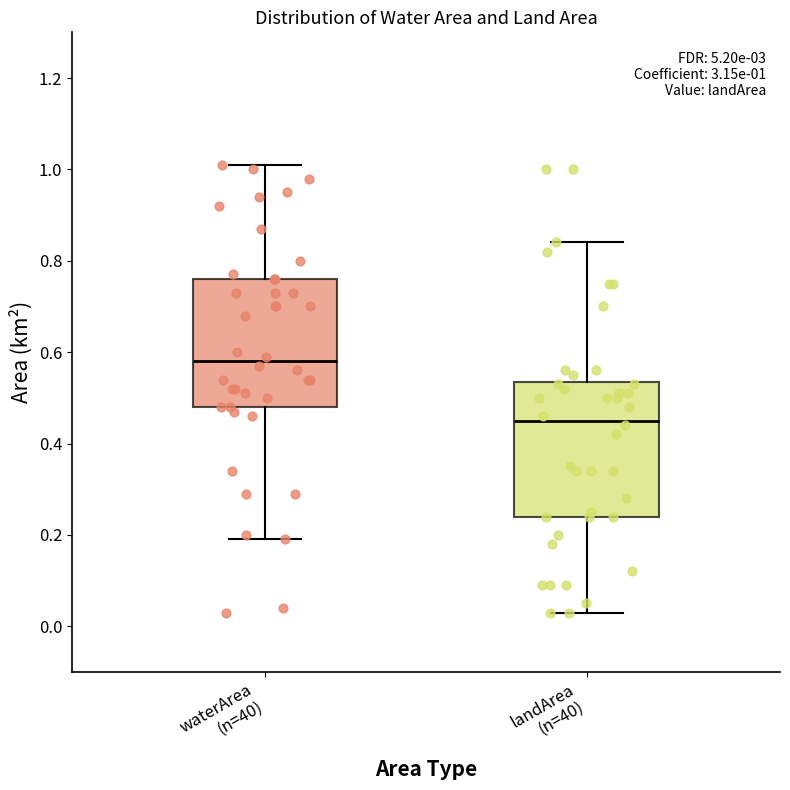

Which box has the lowest median line?

landArea (n=40)